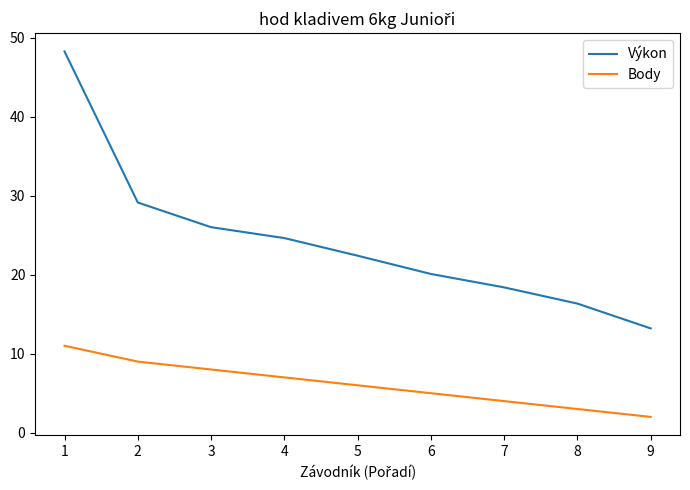

The value of Výkon at 7 is 4.4. True or false?

False